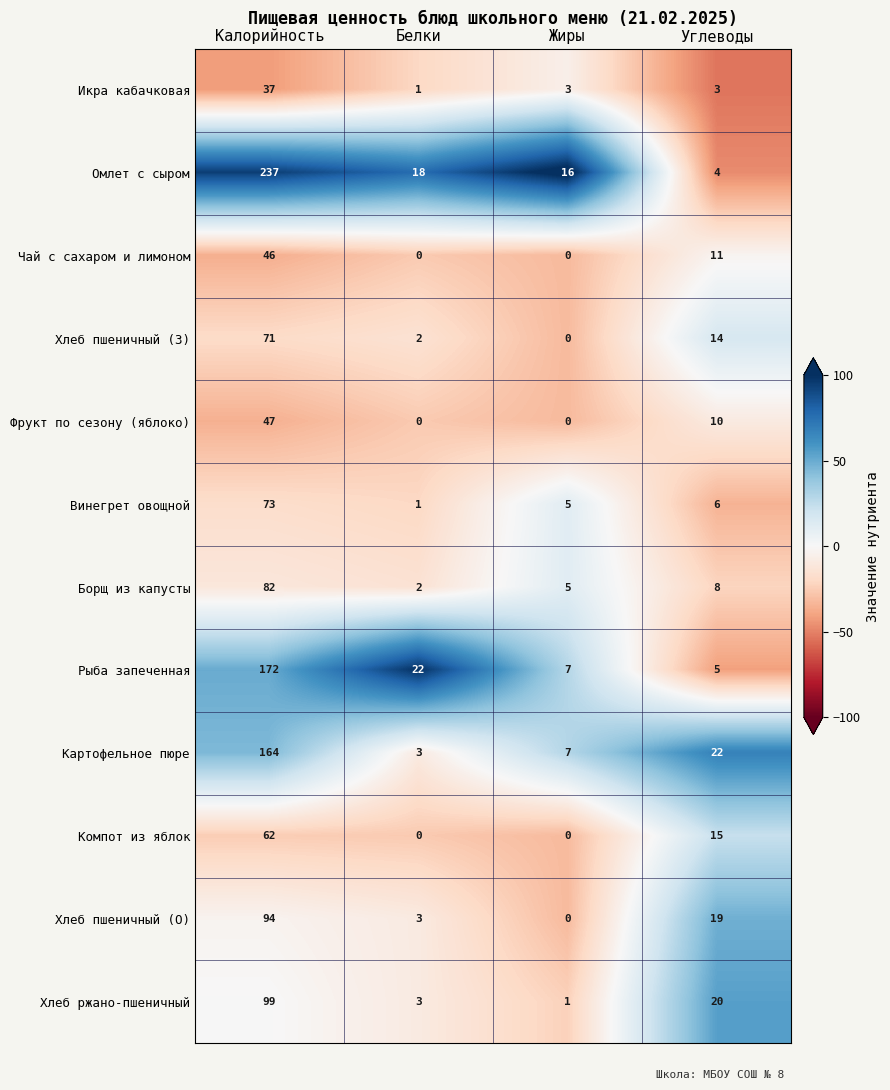

Rank the series by their maximum value, from lowest to highest.

Икра кабачковая, Чай с сахаром и лимоном, Фрукт по сезону (яблоко), Компот из яблок, Хлеб пшеничный (З), Винегрет овощной, Борщ из капусты, Хлеб пшеничный (О), Хлеб ржано-пшеничный, Картофельное пюре, Рыба запеченная, Омлет с сыром